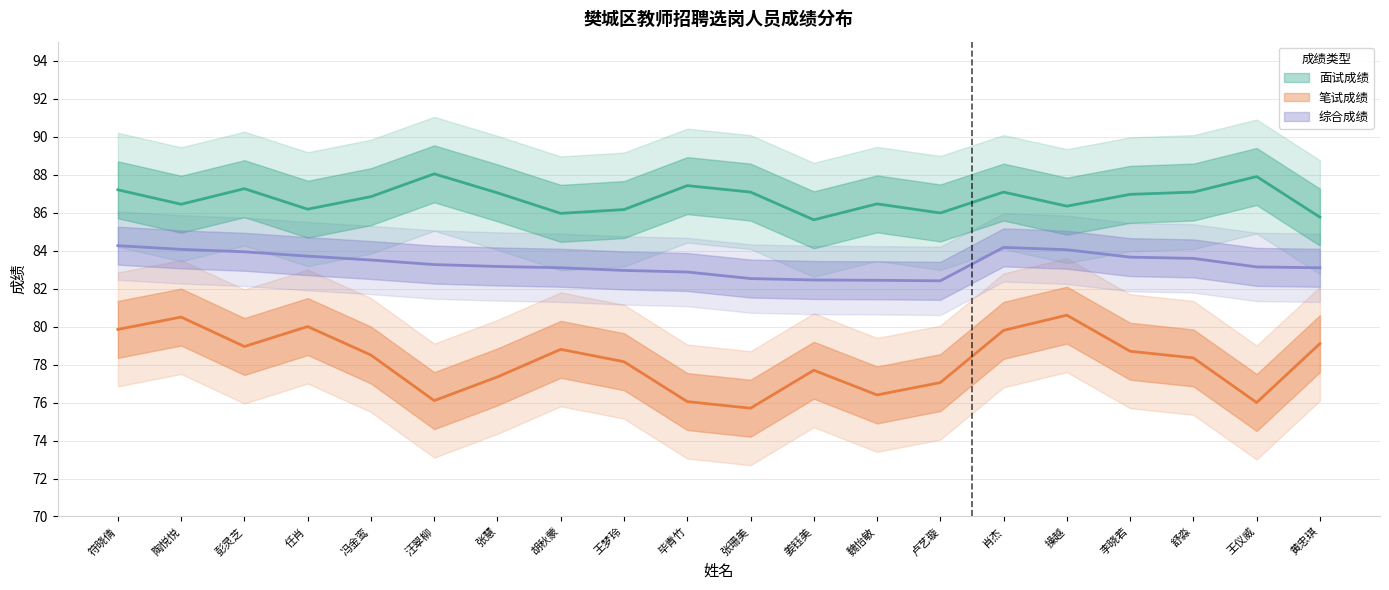

How many values in the 综合成绩 series exceed 83?

14